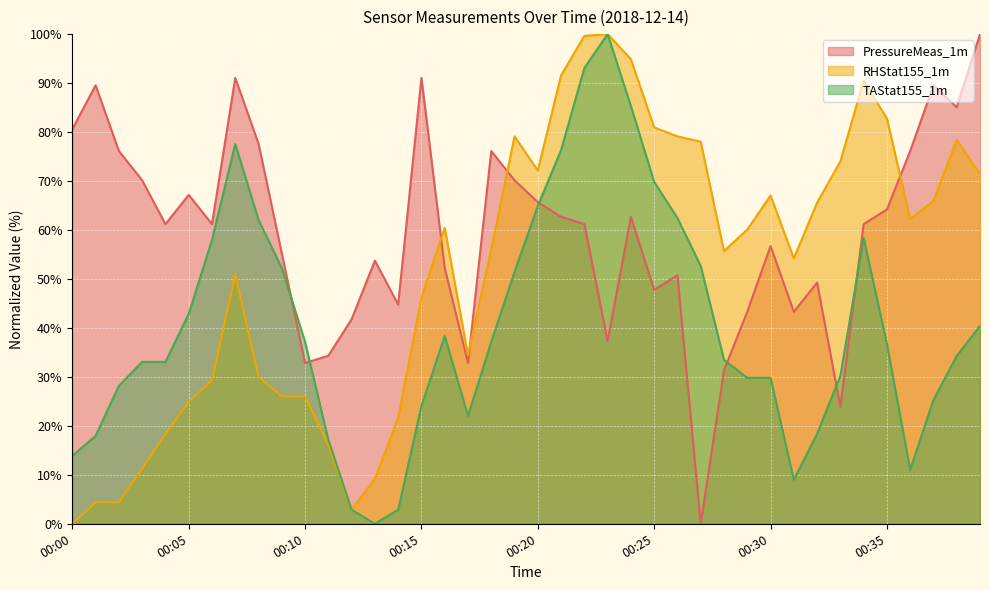

At which label does RHStat155_1m reach its minimum?

00:00